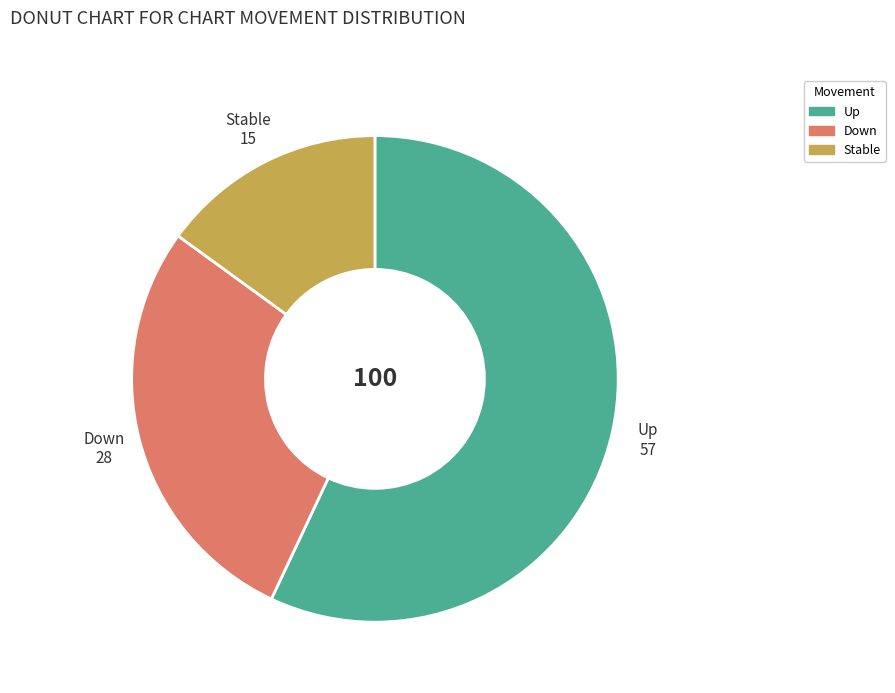

What is the majority slice?

Up